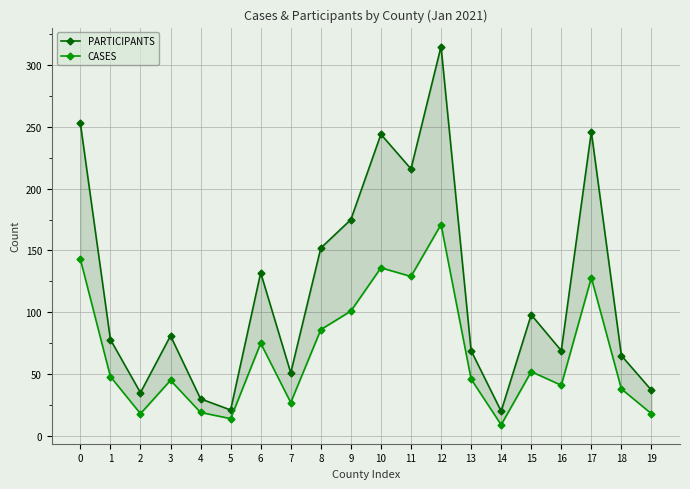

True or false: PARTICIPANTS has more than 1 points higher than both neighbors.

True